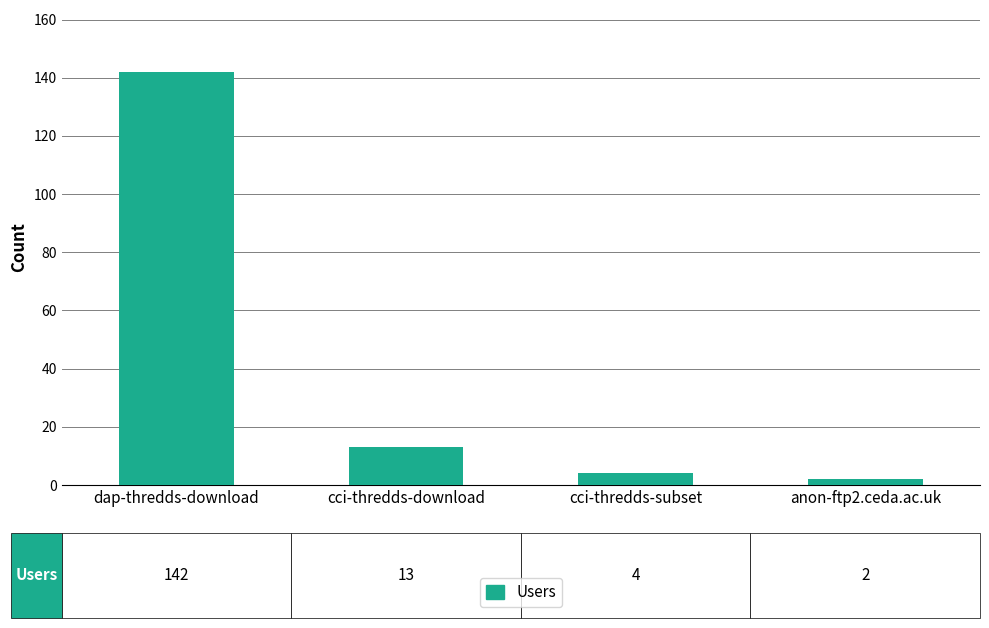

The value at cci-thredds-download is 13. True or false?

True